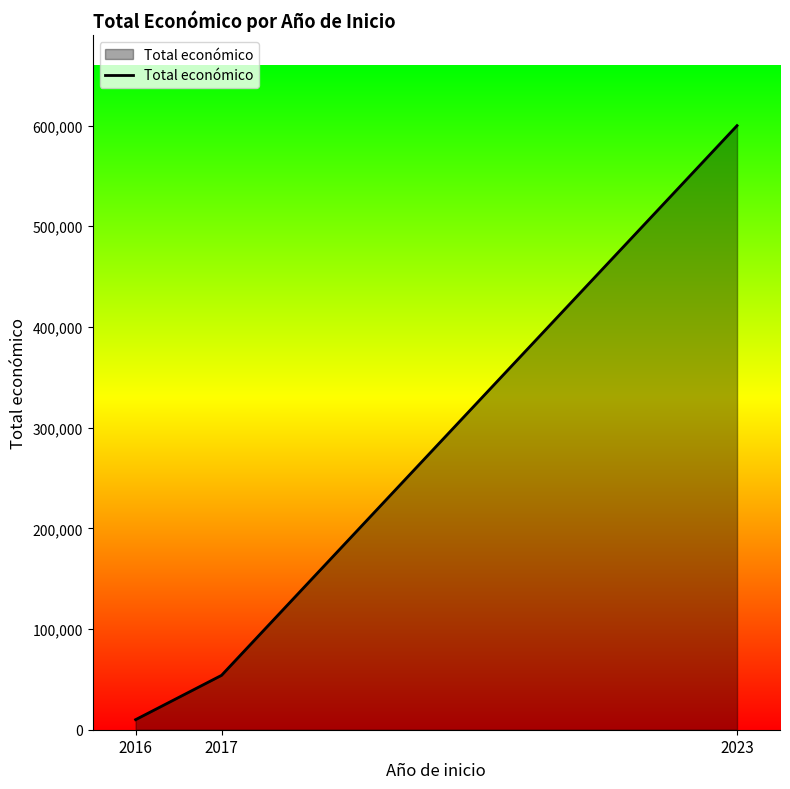

True or false: the data shows 10000 at 2016.

True